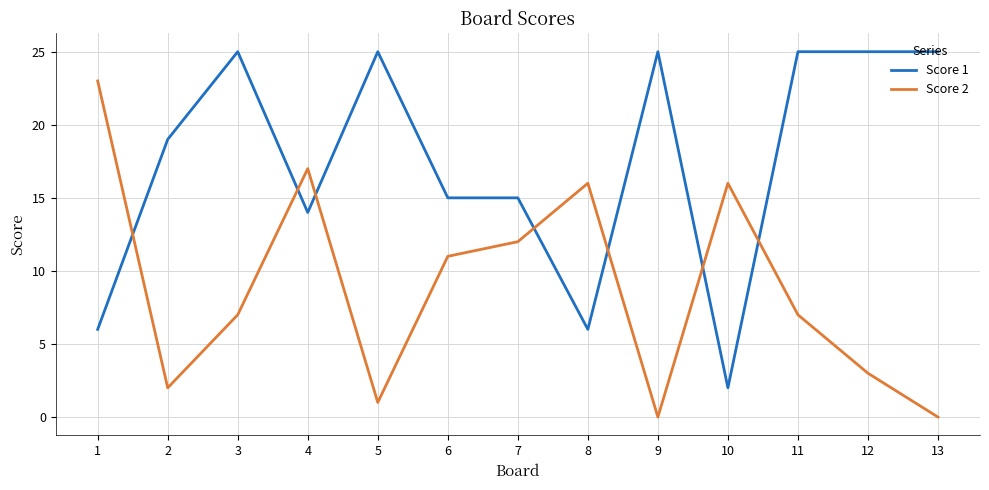

List the series in order of their peak value, highest first.

Score 1, Score 2